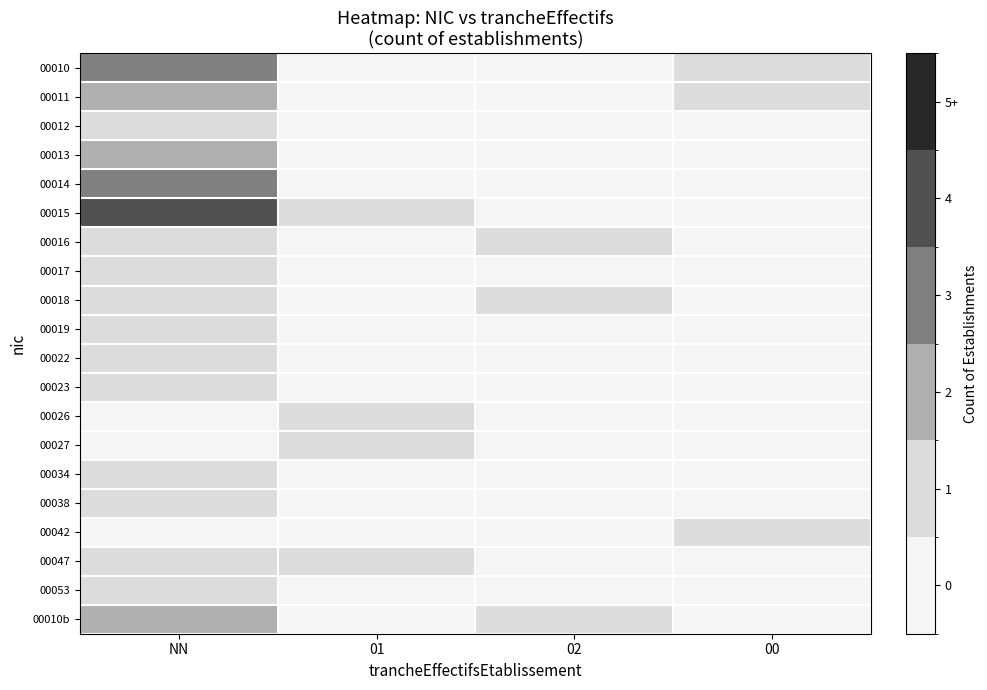

At which category is the sum across all series the highest?

NN